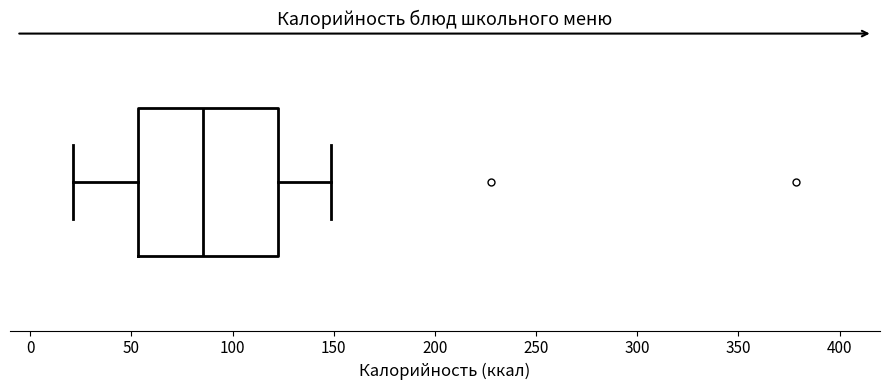

Transcribe this box plot: give where the median line is, the range the box spans, and where the two whiskers end, as read against the x-axis. The values are not printed on the chart, so give them approximately, as read against the axis.

median 85, box 55 to 120, whiskers 20 to 150